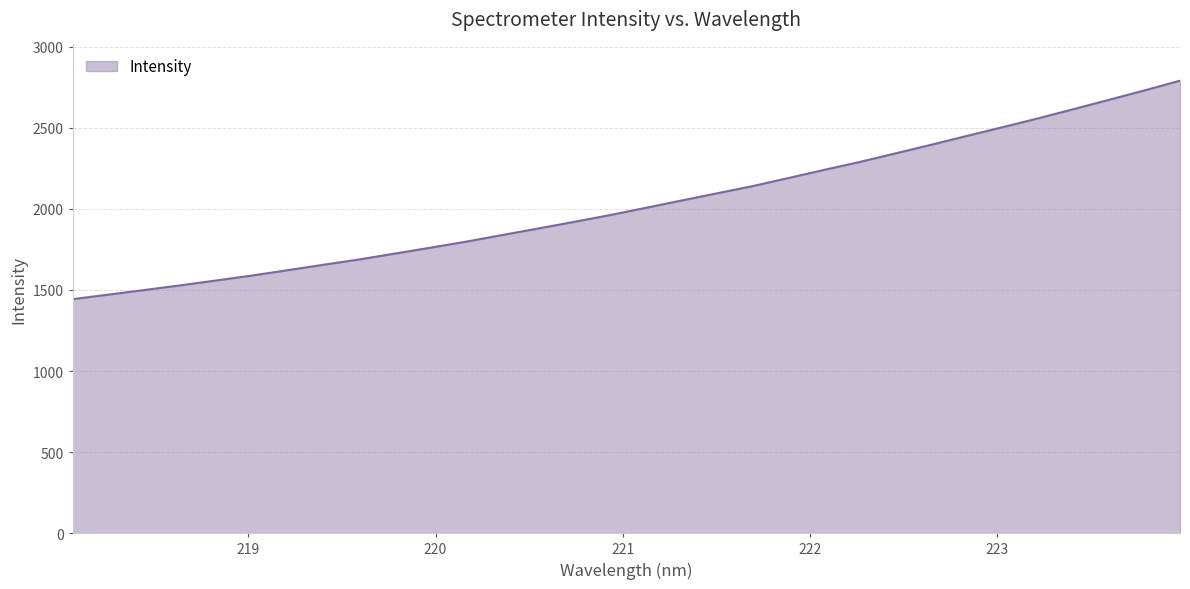

What is the difference between the maximum and minimum values?

1347.7